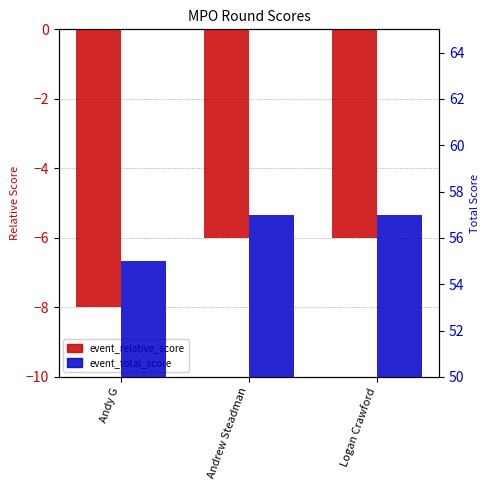

At which category does the chart reach its peak across all series?

Andrew Steadman